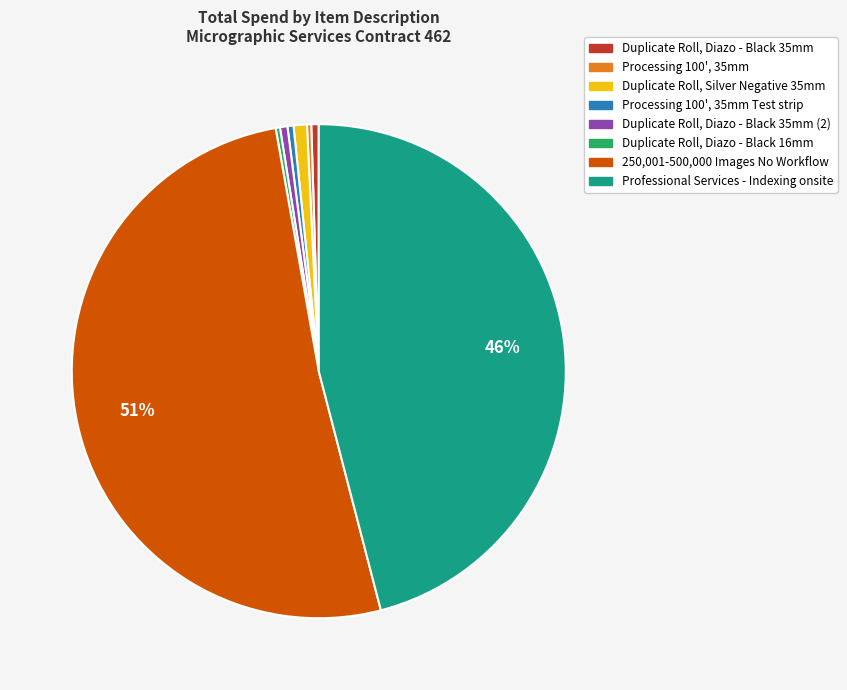

To the nearest percent, what percentage of the pie is Duplicate Roll, Silver Negative 35mm?

1%